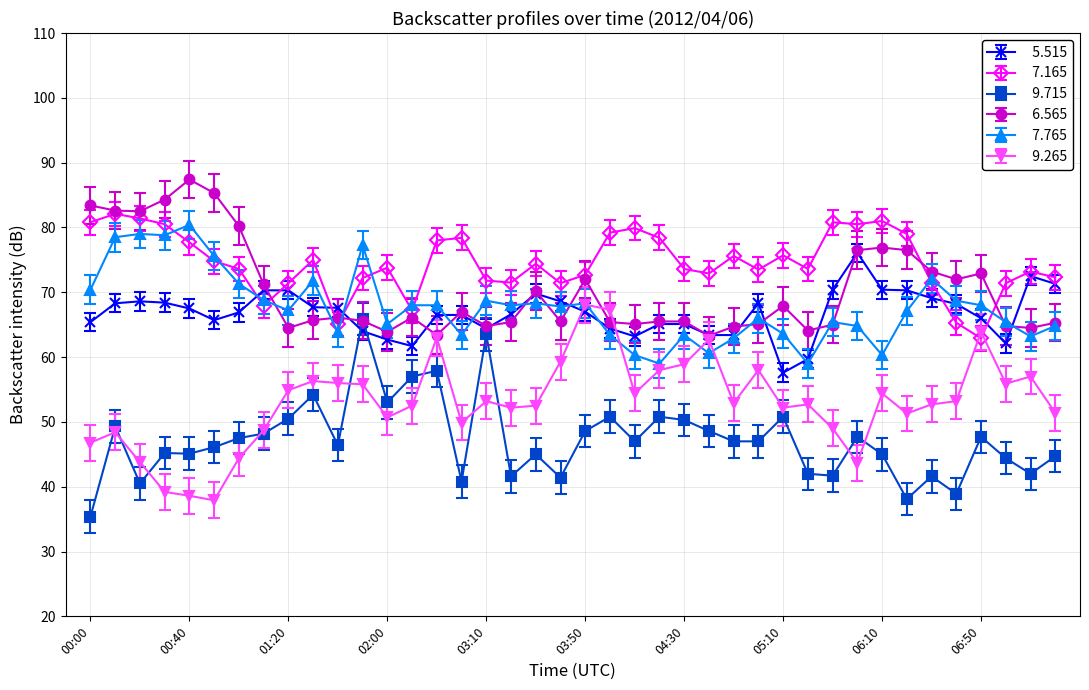

What is the maximum value shown in the chart?

87.4